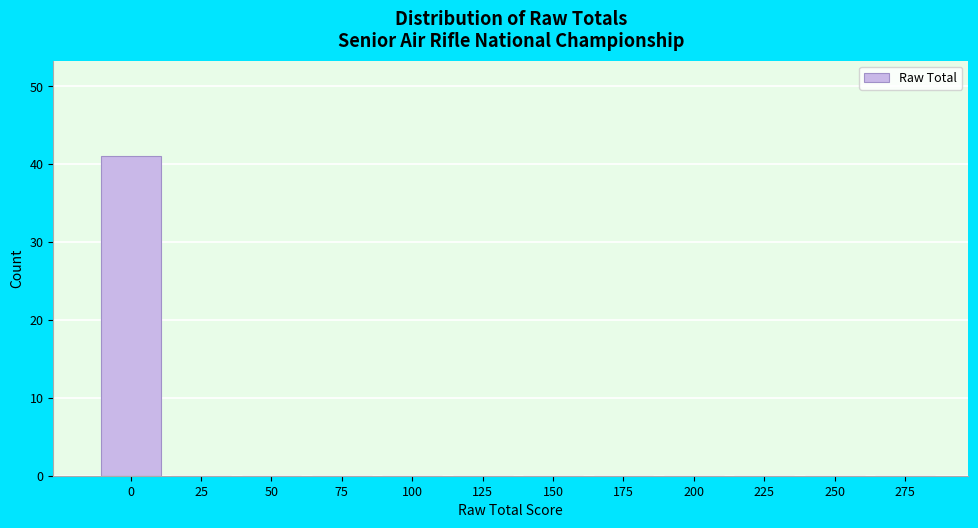

Reading right to left, list all the values displayed in this chart.

275=0	250=0	225=0	200=0	175=0	150=0	125=0	100=0	75=0	50=0	25=0	0=41